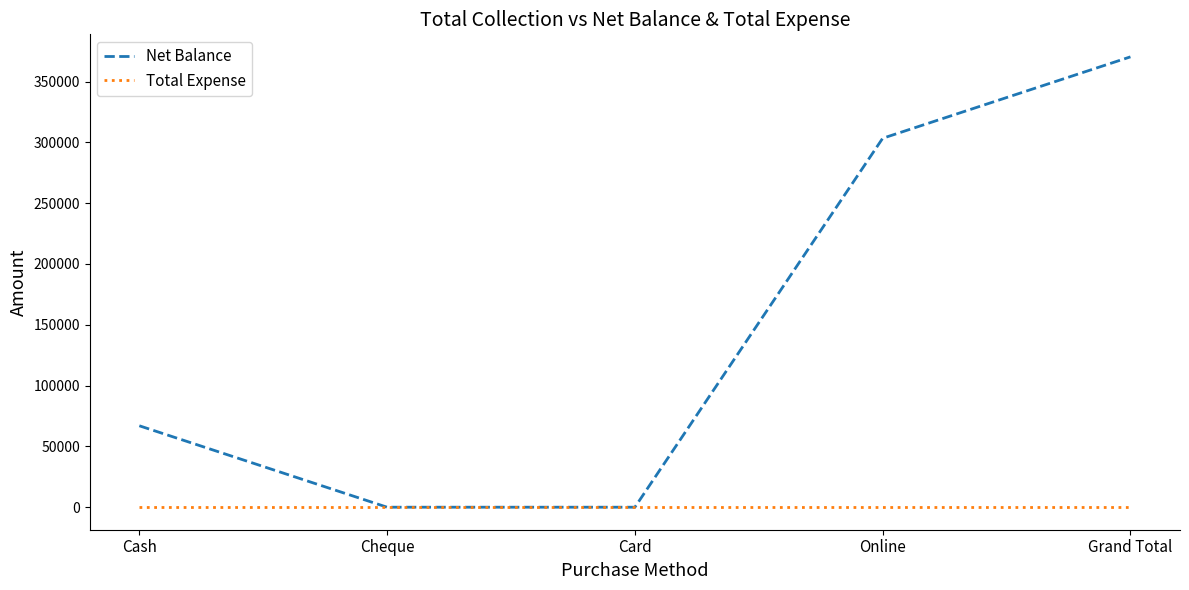

What is the total value across all series at Grand Total?

370274